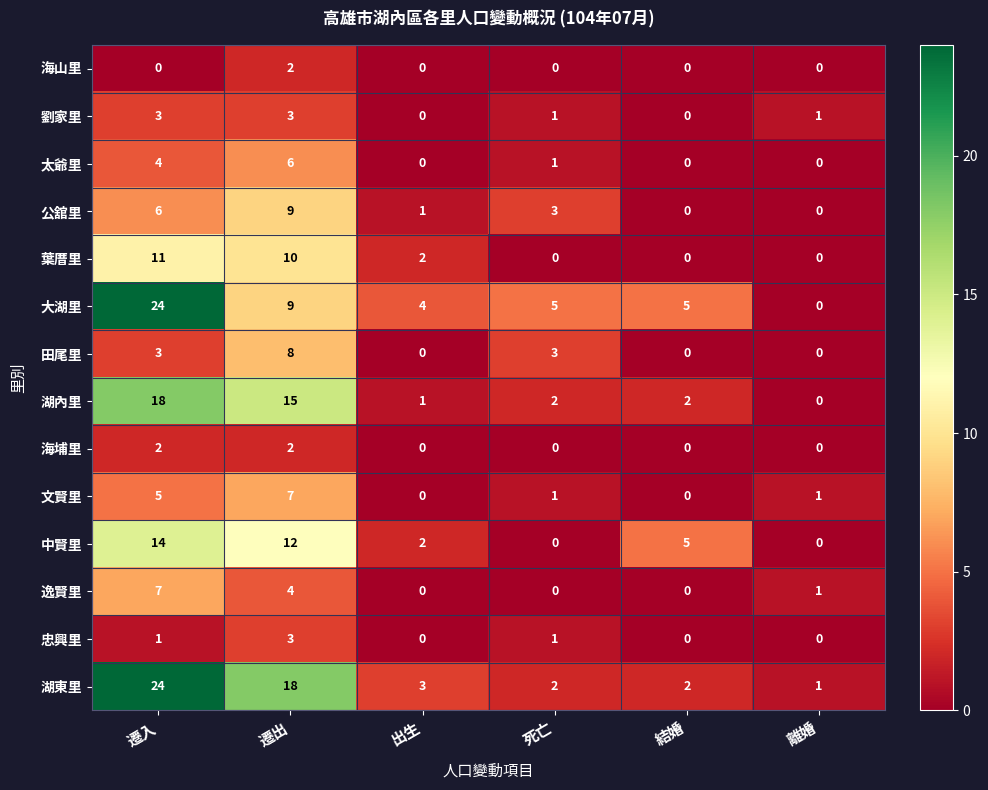

How many categories are shown in the chart?

6